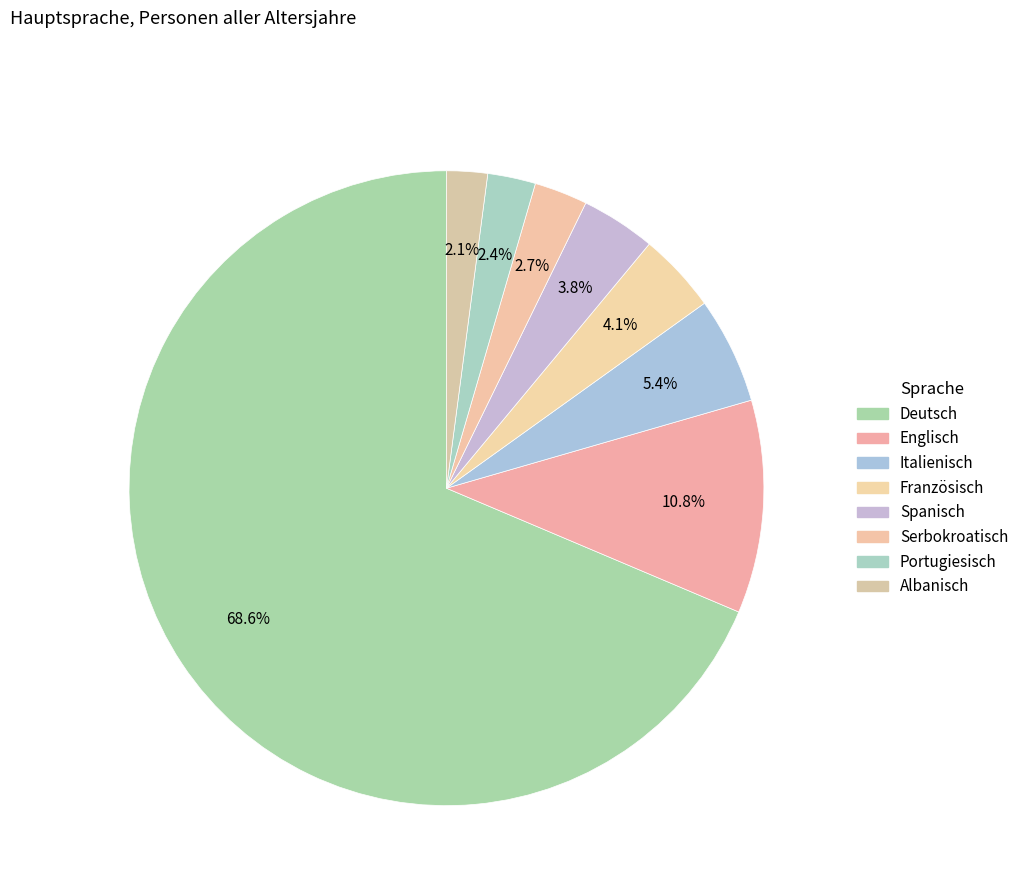

To the nearest percent, what portion does Englisch represent?

11%